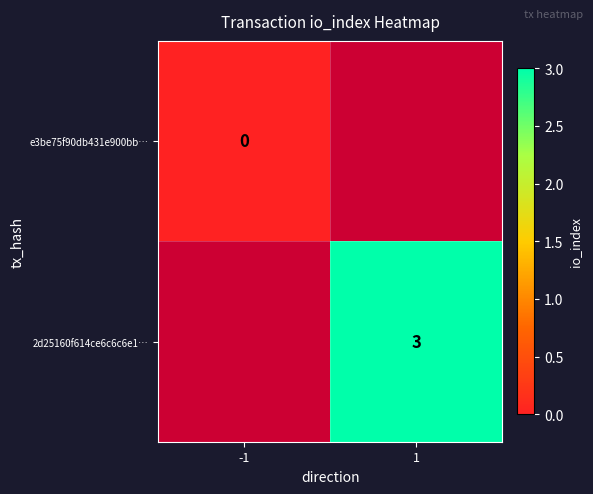

Is it true that 2d25160f614ce6c6c6e1… equals 3 at 1?

True